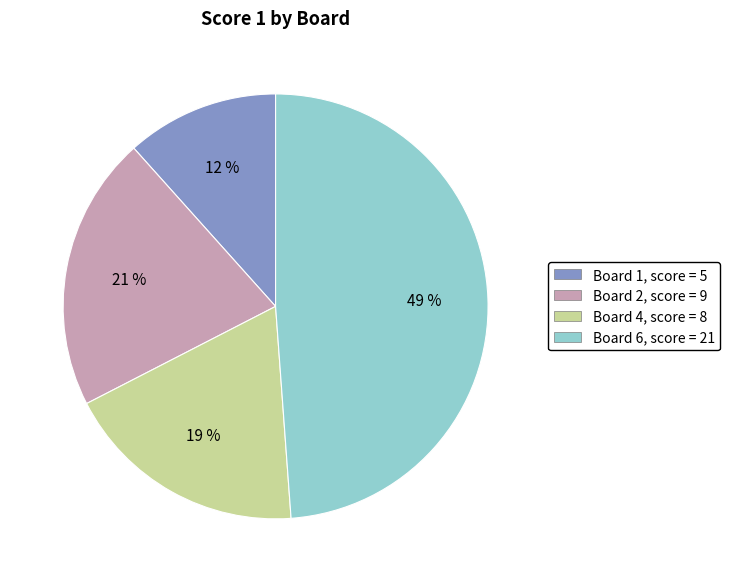

Count the number of slices in the pie.

4